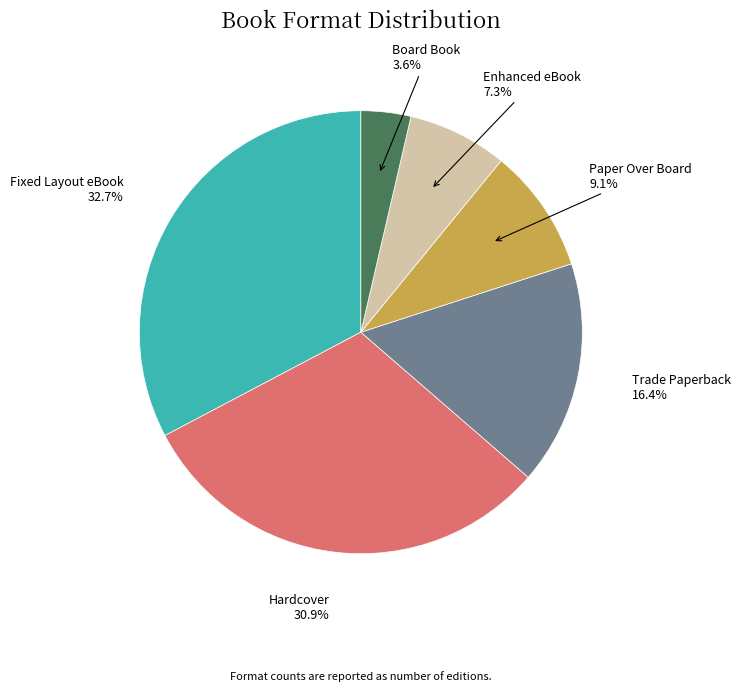

Between Paper Over Board and Enhanced eBook, which is larger?

Paper Over Board